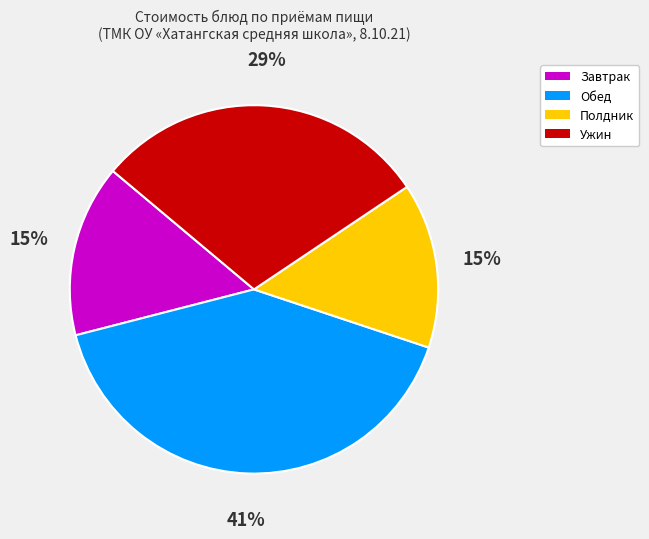

True or false: Завтрак accounts for 15% of the total.

True